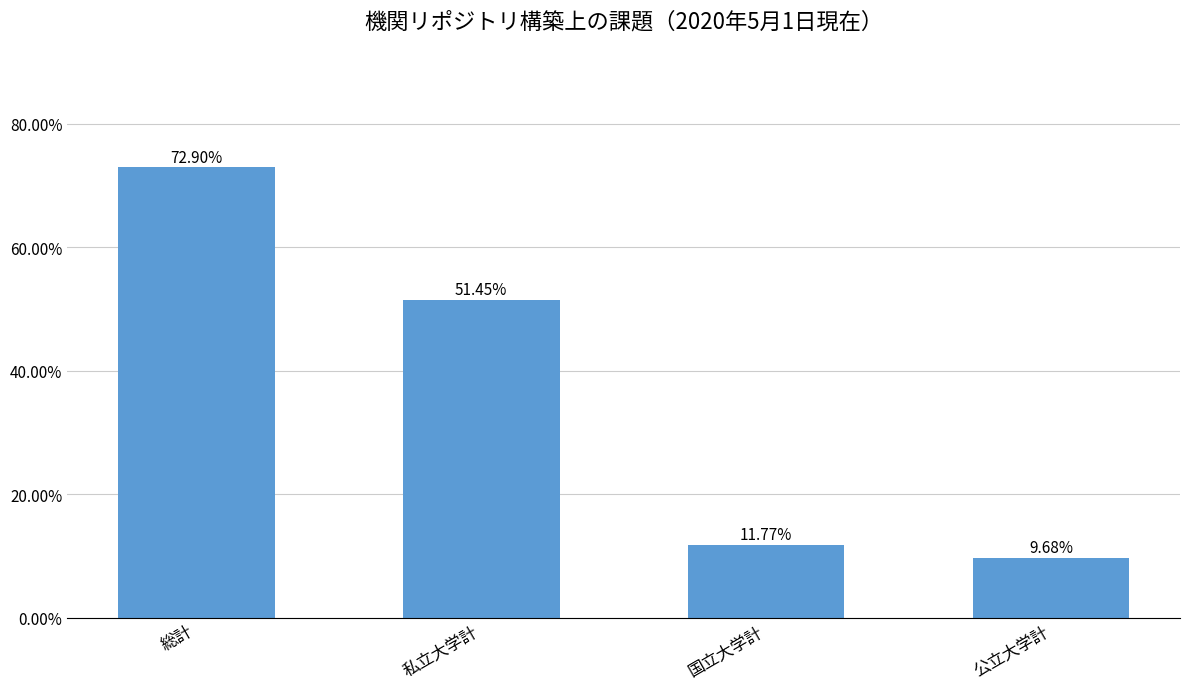

Reading left to right, list all the values displayed in this chart.

72.9	51.5	11.8	9.7